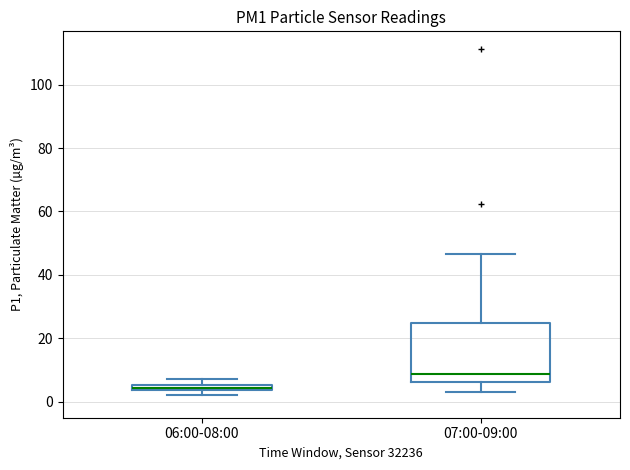

Comparing the boxes themselves (not the whiskers), which one is the tallest?

07:00-09:00